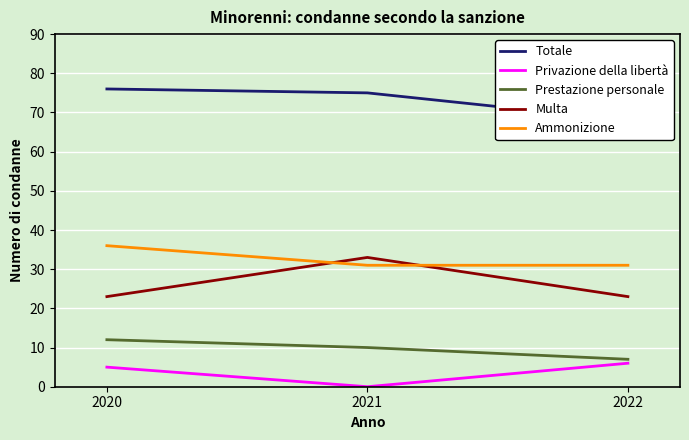

True or false: Prestazione personale has a value of 4 at 2022.

False